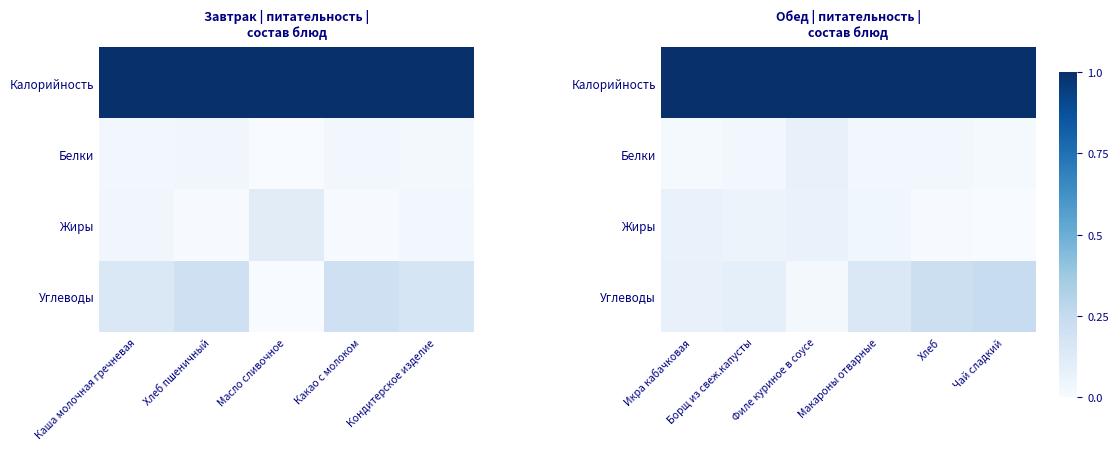

What is the sum of the Жиры values at Макароны отварные and Икра кабачковая?

0.1